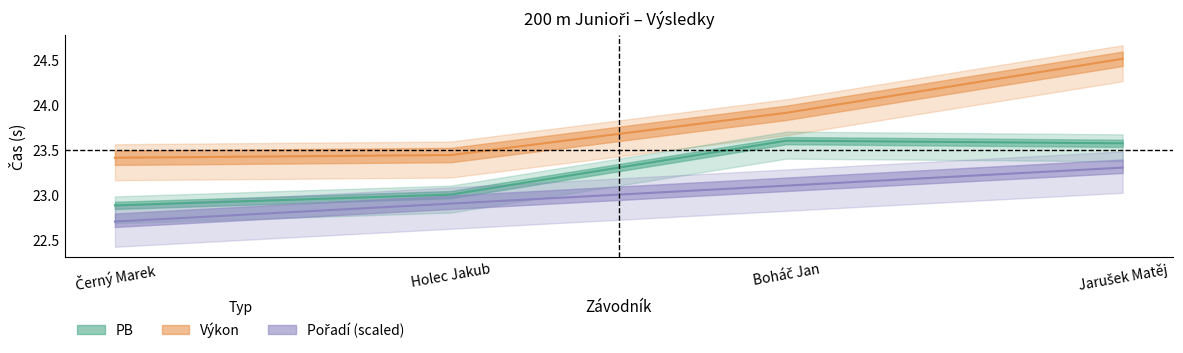

Reading left to right, what are all the values shown in this chart?

Pořadí: 22.7	22.9	23.1	23.3
Výkon: 23.4	23.4	23.9	24.5
PB: 22.9	23.0	23.6	23.6